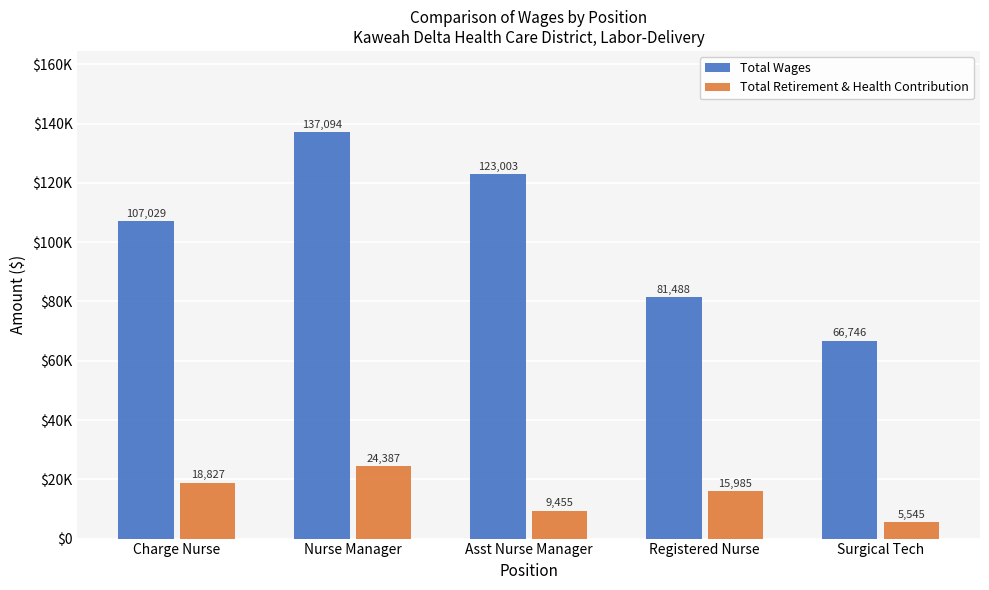

What is the maximum value shown in the chart?

137094.0